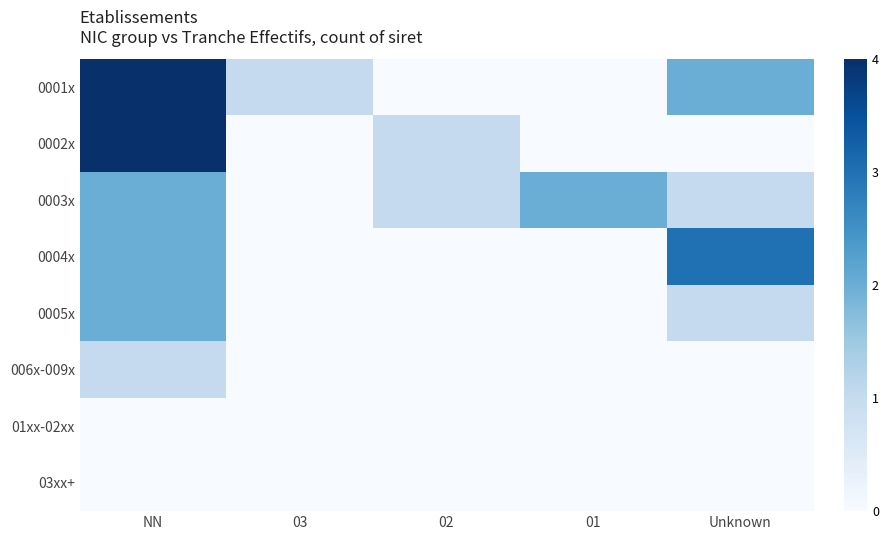

At 03, list the series in order from largest to smallest.

0001x, 0002x, 0003x, 0004x, 0005x, 006x-009x, 01xx-02xx, 03xx+